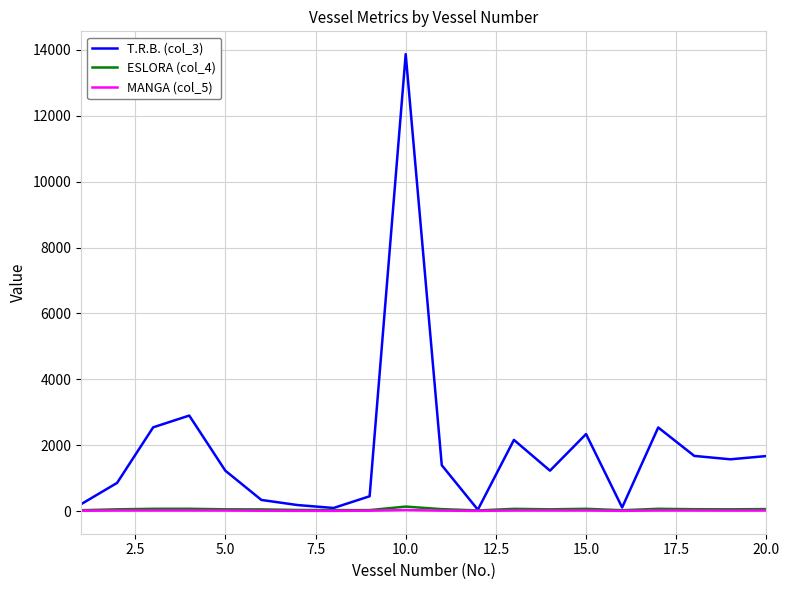

How many lines are shown in the chart?

3